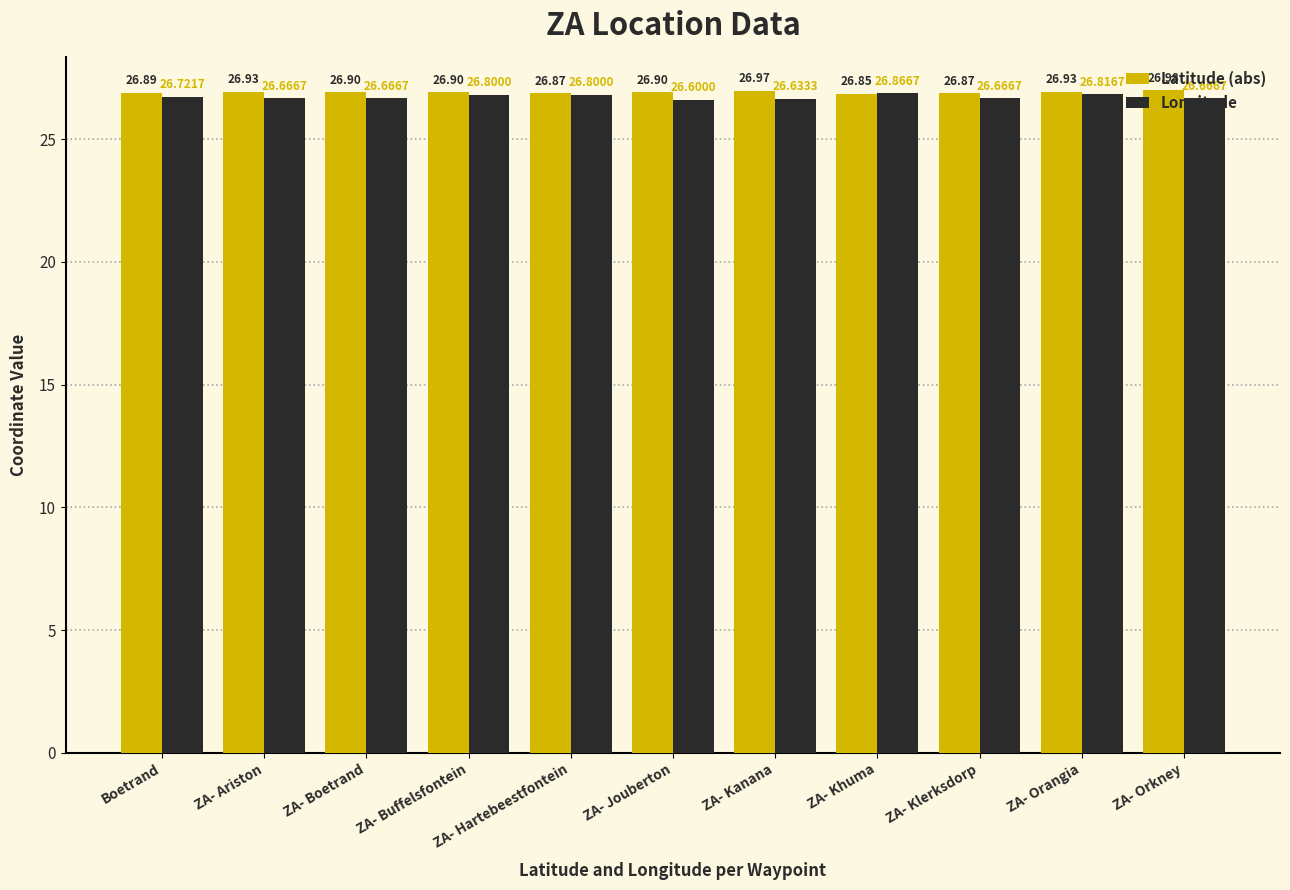

Rank the series at ZA- Boetrand from lowest to highest value.

Longitude, Latitude (abs)